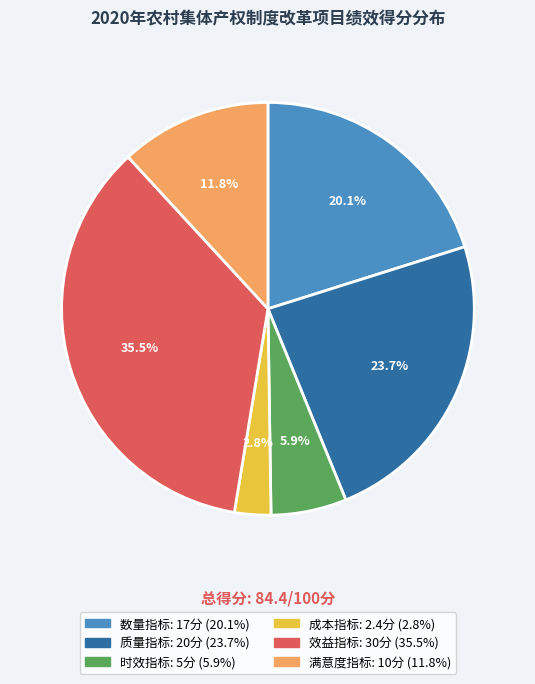

Is there any slice that represents more than half of the pie?

No